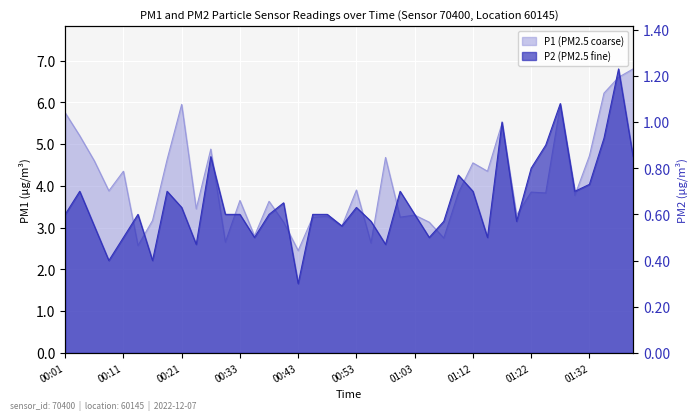

Reading right to left, what are all the values shown in this chart?

P1: 01:39=6.8	01:37=6.6	01:34=6.2	01:32=4.7	01:30=3.8	01:27=5.9	01:25=3.8	01:22=3.9	01:20=3.3	01:17=5.5	01:15=4.3	01:12=4.5	01:10=3.8	01:08=2.8	01:05=3.1	01:03=3.3	01:00=3.2	00:58=4.7	00:55=2.6	00:53=3.9	00:50=3.0	00:48=3.3	00:46=3.2	00:43=2.5	00:41=3.1	00:38=3.6	00:36=2.8	00:33=3.6	00:31=2.6	00:28=4.9	00:23=3.5	00:21=6.0	00:18=4.6	00:16=3.2	00:13=2.6	00:11=4.3	00:08=3.9	00:06=4.6	00:03=5.2	00:01=5.8
P2: 01:39=0.8	01:37=1.2	01:34=0.9	01:32=0.7	01:30=0.7	01:27=1.1	01:25=0.9	01:22=0.8	01:20=0.6	01:17=1.0	01:15=0.5	01:12=0.7	01:10=0.8	01:08=0.6	01:05=0.5	01:03=0.6	01:00=0.7	00:58=0.5	00:55=0.6	00:53=0.6	00:50=0.6	00:48=0.6	00:46=0.6	00:43=0.3	00:41=0.7	00:38=0.6	00:36=0.5	00:33=0.6	00:31=0.6	00:28=0.8	00:23=0.5	00:21=0.6	00:18=0.7	00:16=0.4	00:13=0.6	00:11=0.5	00:08=0.4	00:06=0.6	00:03=0.7	00:01=0.6